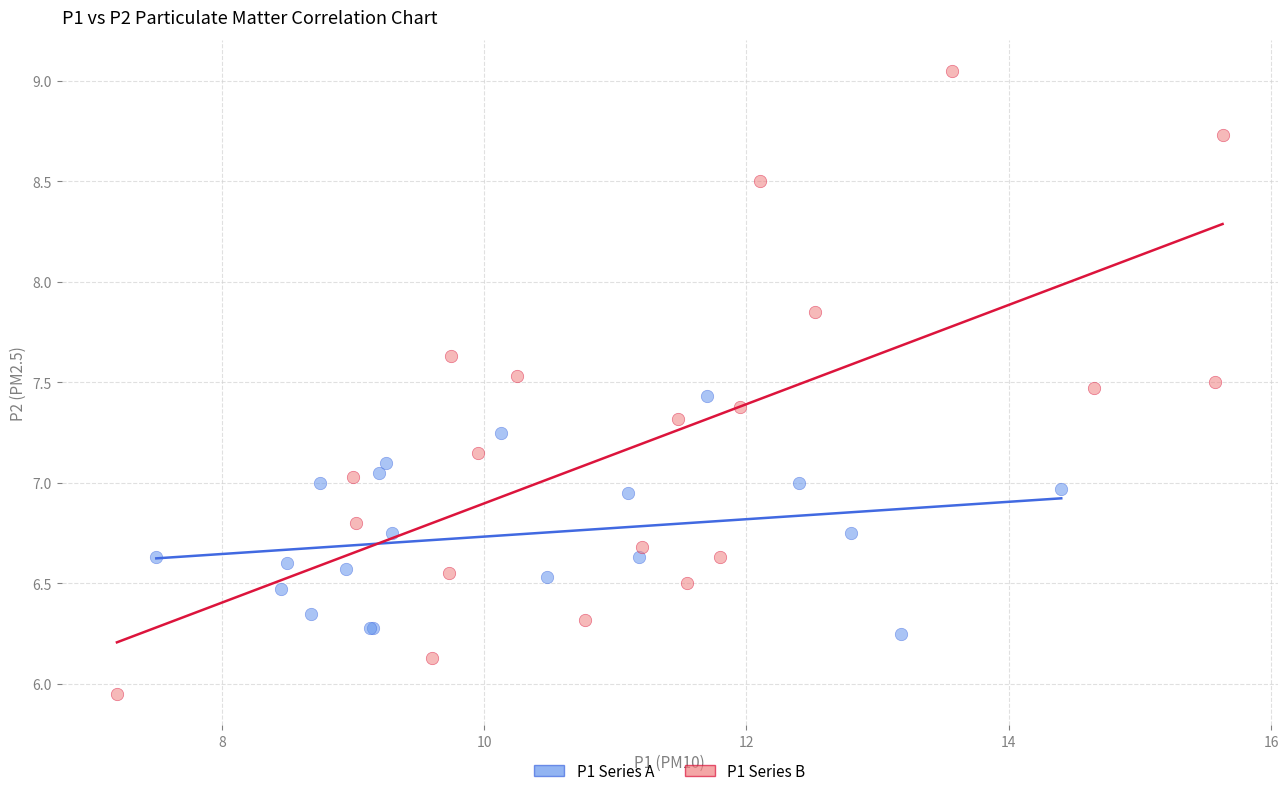

Which series has the widest spread of Y values?

P1 Series B